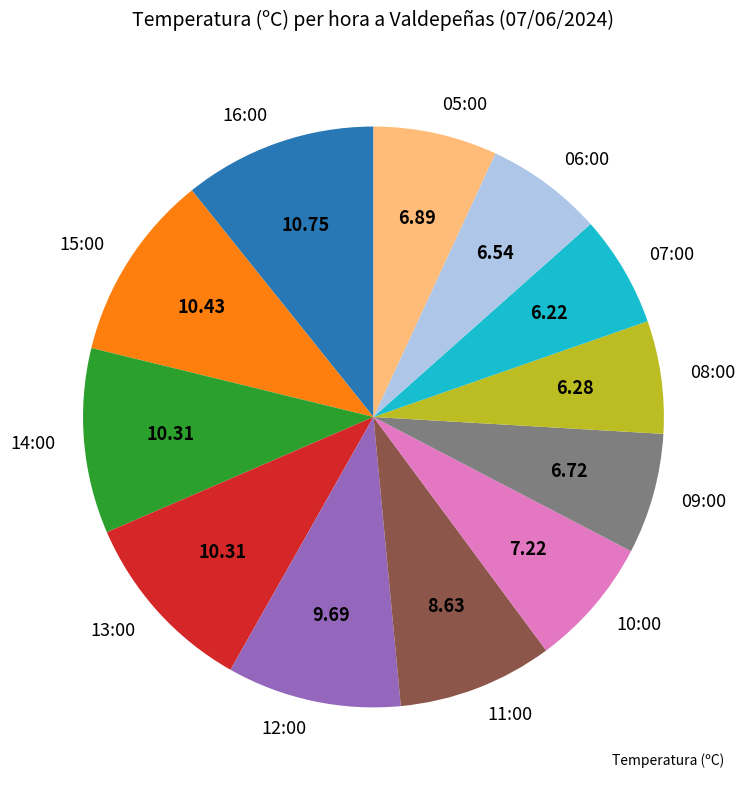

Combined, do 08:00 and 10:00 account for over 50%?

No